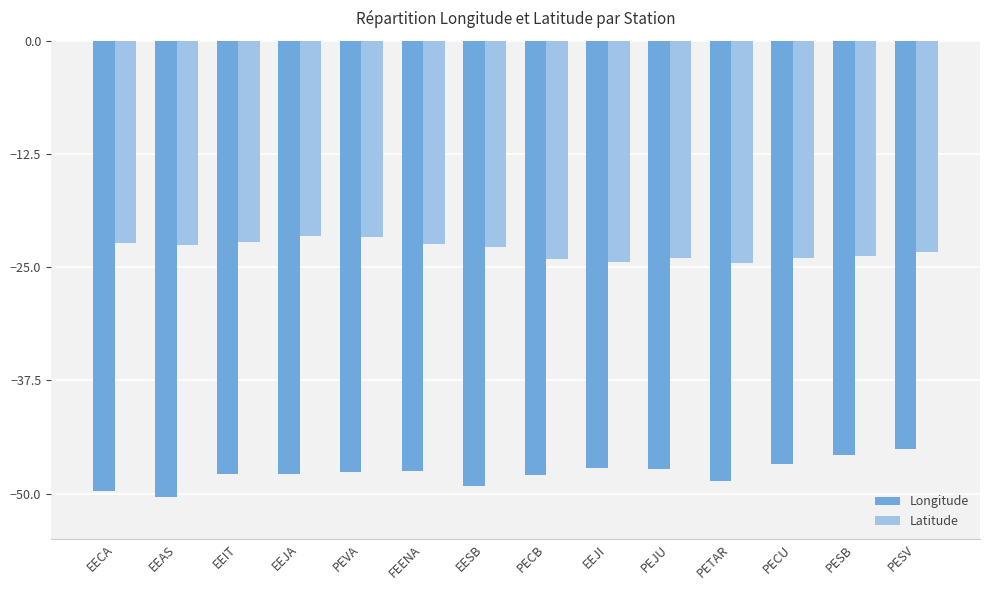

What position from the left is PETAR?

11